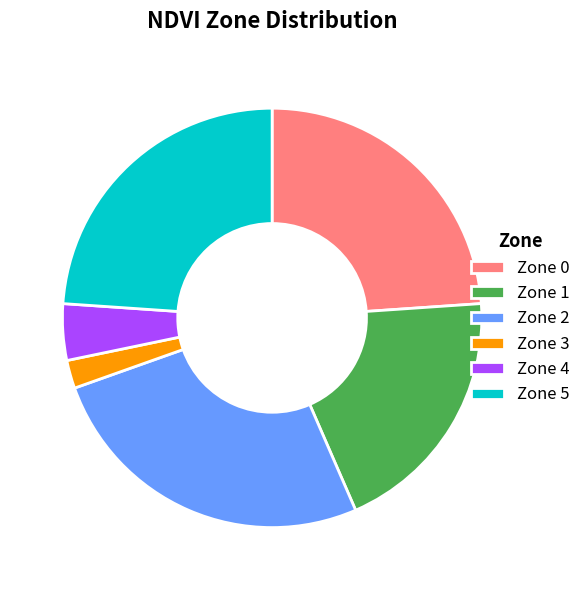

Count the number of slices in the pie.

6